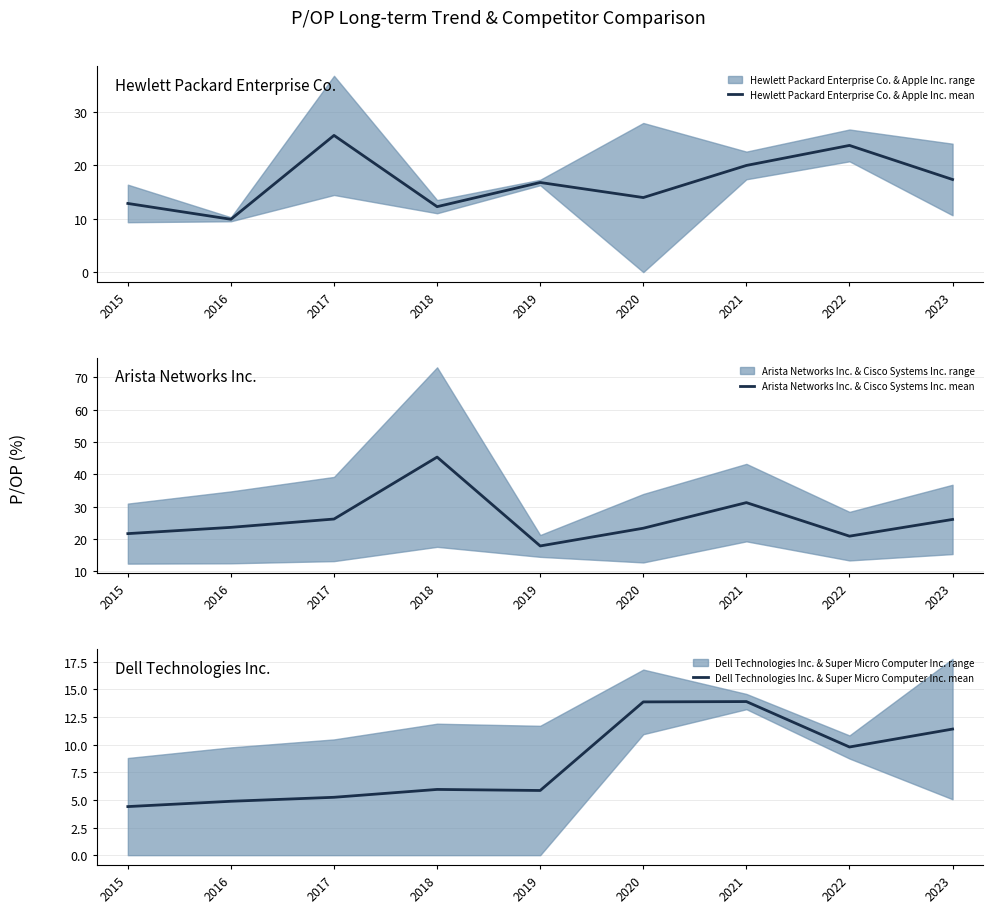

Between 2015 and 2022, which series saw the biggest shift?

Hewlett Packard Enterprise Co. & Apple Inc. mean